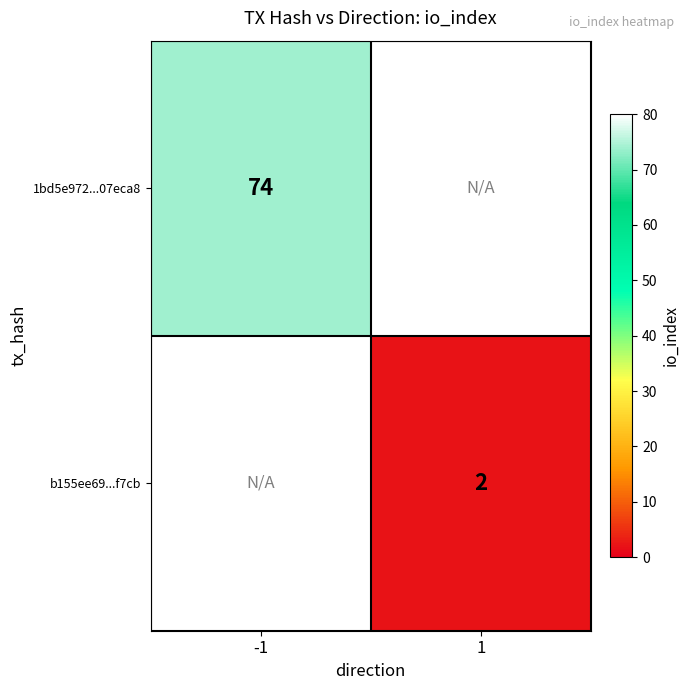

Is it true that b155ee69...f7cb equals 0.5 at 1?

False